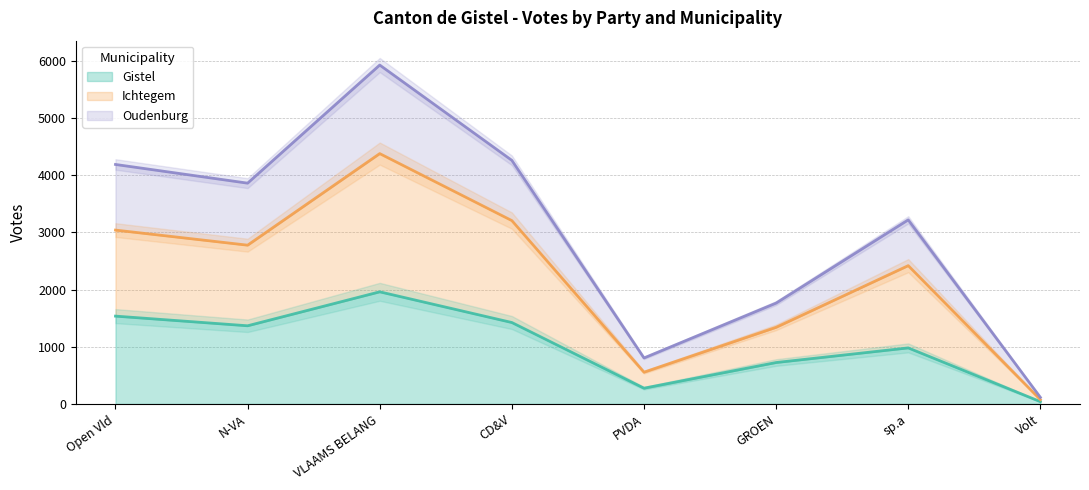

Between Volt and GROEN, which is larger?

GROEN